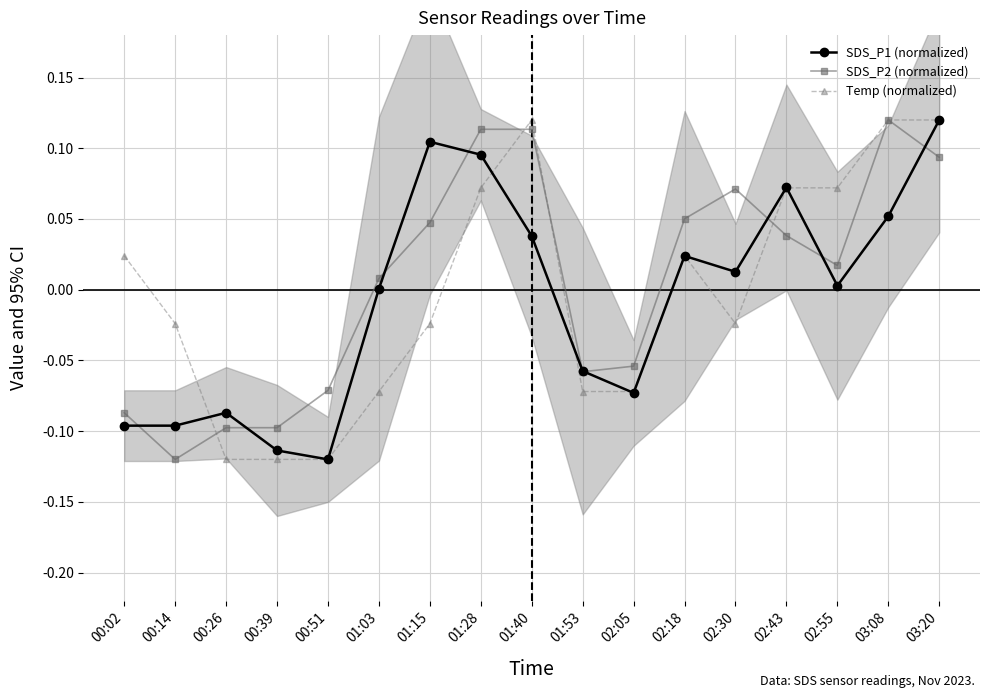

At how many categories does at least one series exceed 0?

11